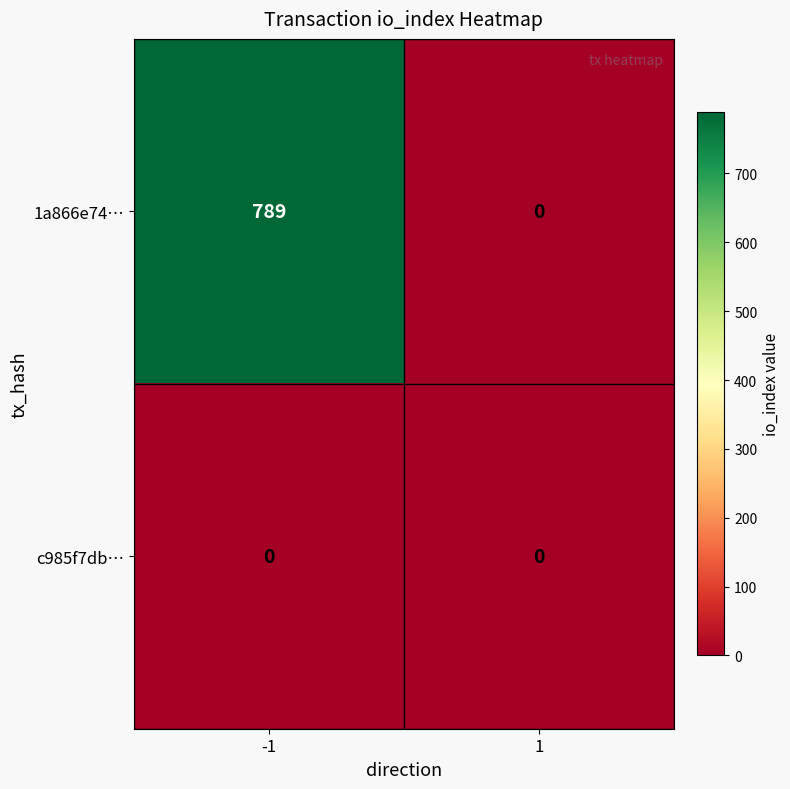

List the series in order of their overall mean, highest first.

1a866e74…, c985f7db…